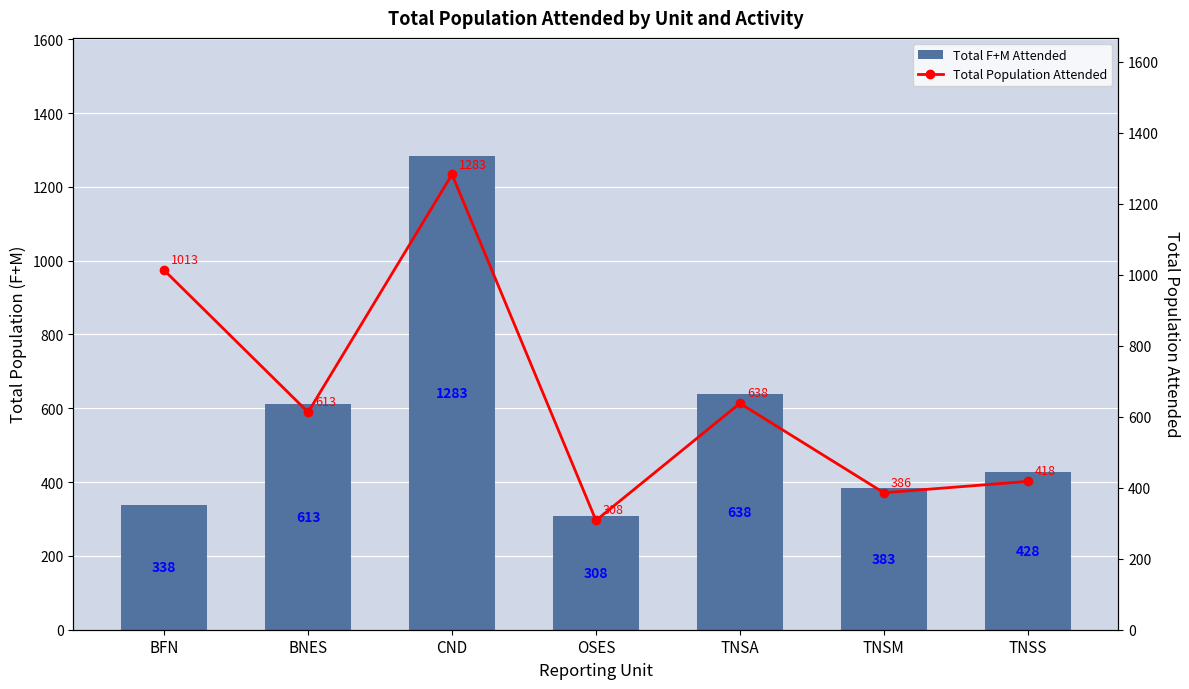

Rank the series by their average value, from lowest to highest.

Total F+M Attended, Total Population Attended